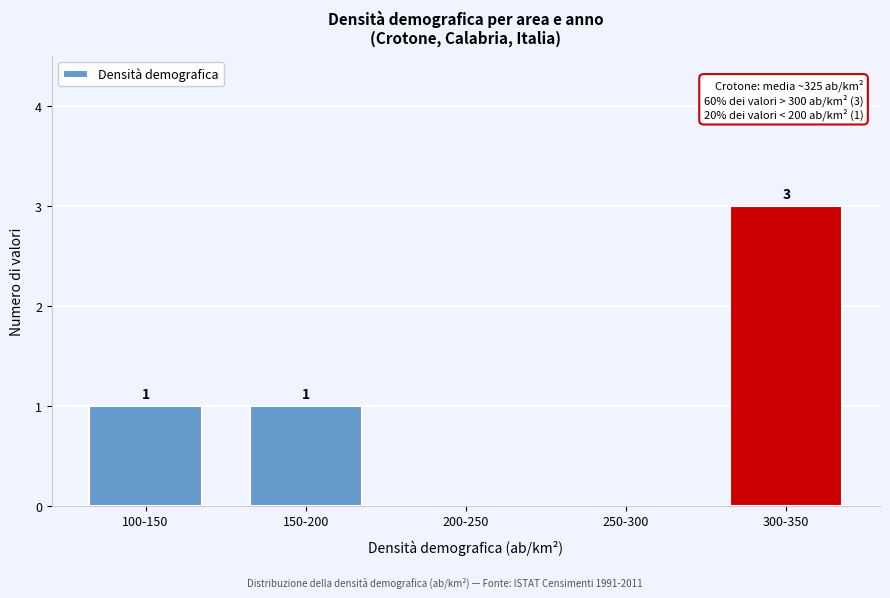

Reading left to right, list all the values displayed in this chart.

100-150=1	150-200=1	200-250=0	250-300=0	300-350=3